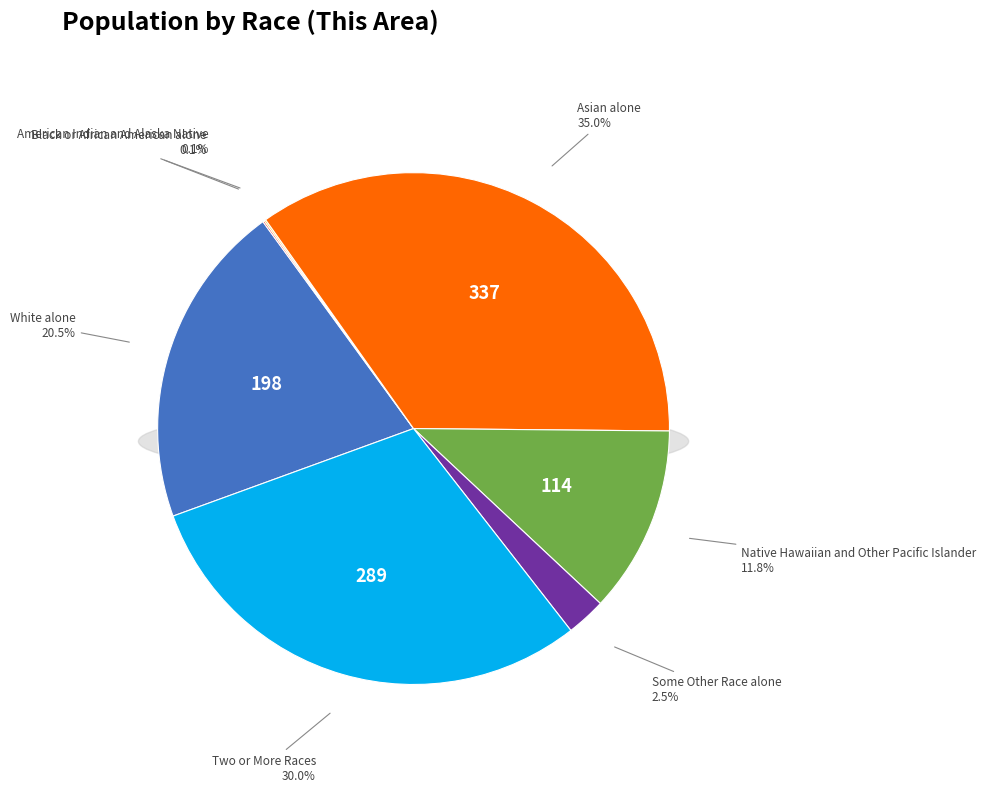

What percentage is NOT represented by White alone?

79.5%